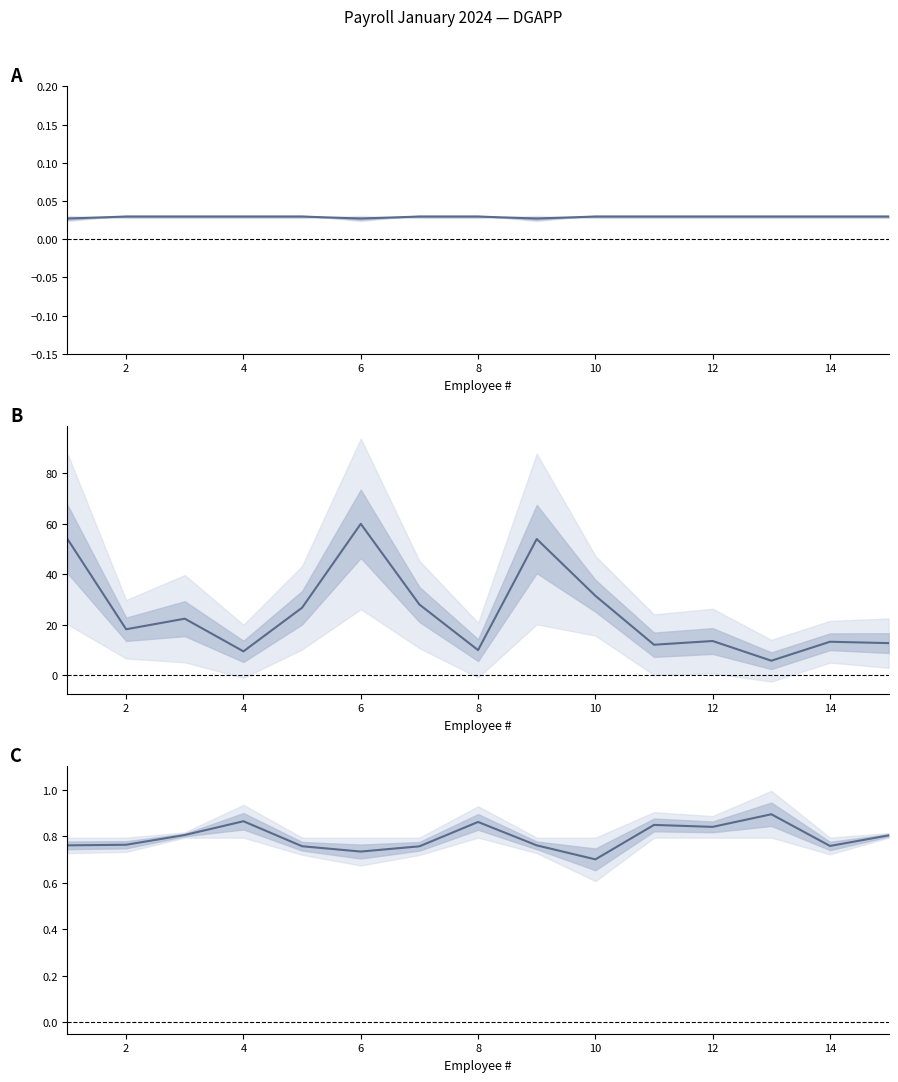

Which series has the widest spread of values?

Total Deductions (k RD$)